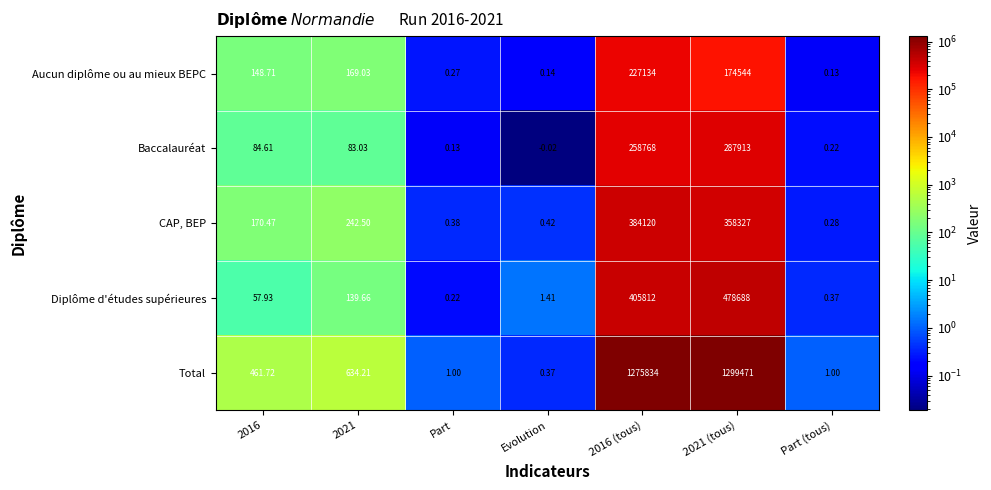

At which category is the sum across all series the highest?

2021 (tous)